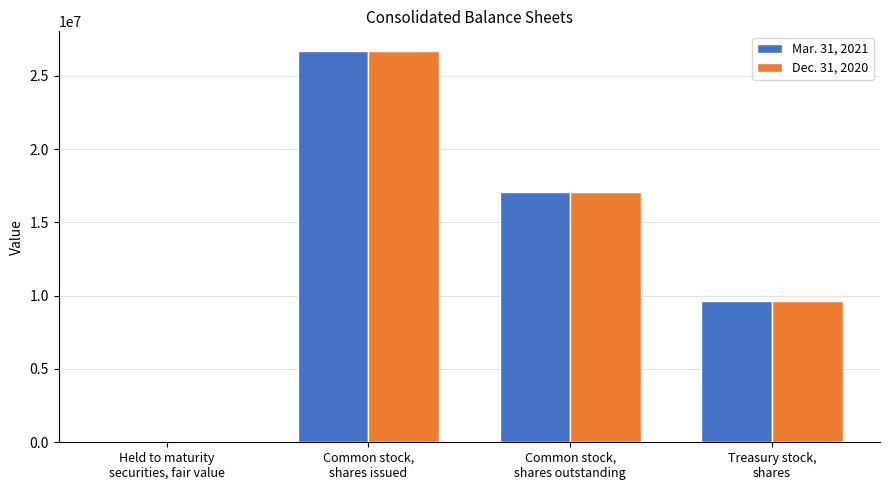

What value does the Dec. 31, 2020 series have at Common stock,
shares outstanding, to the nearest 50?

17060150